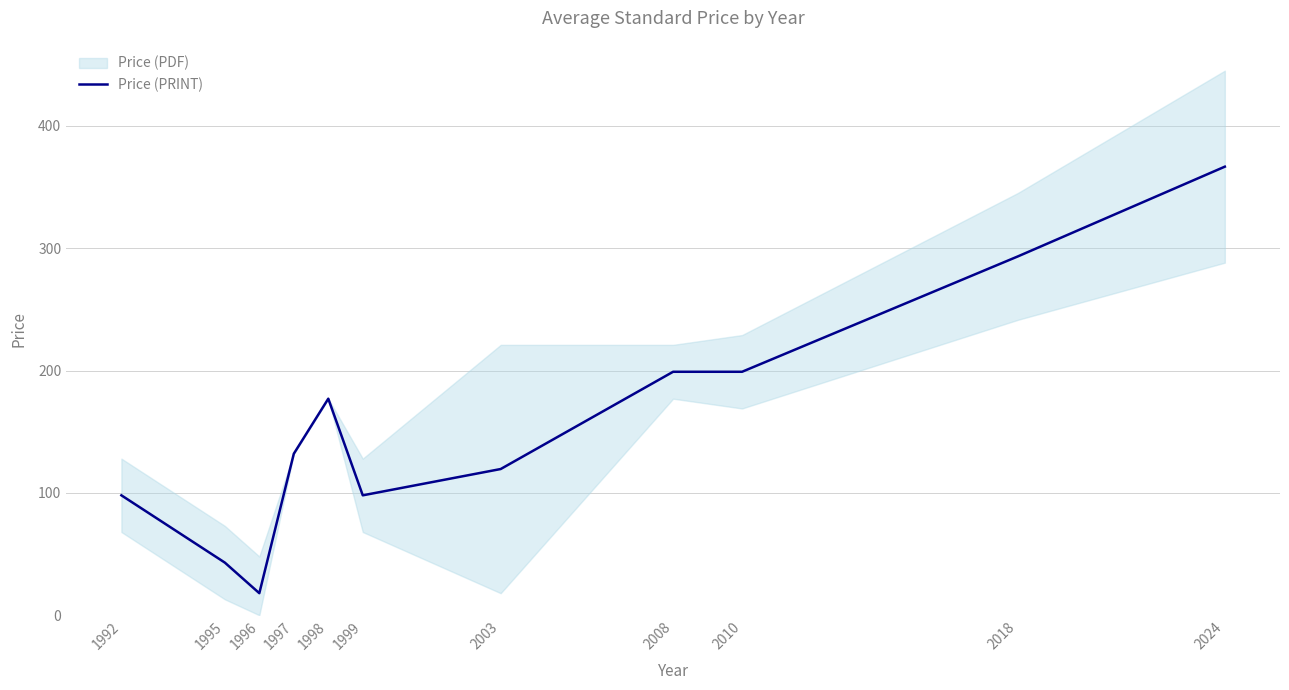

Is it true that the value at 2010 is 199.0?

True